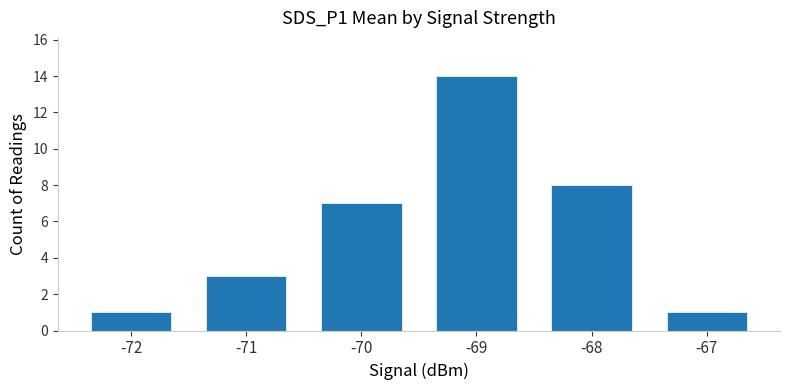

Reading right to left, transcribe all the data shown in this chart.

1	8	14	7	3	1